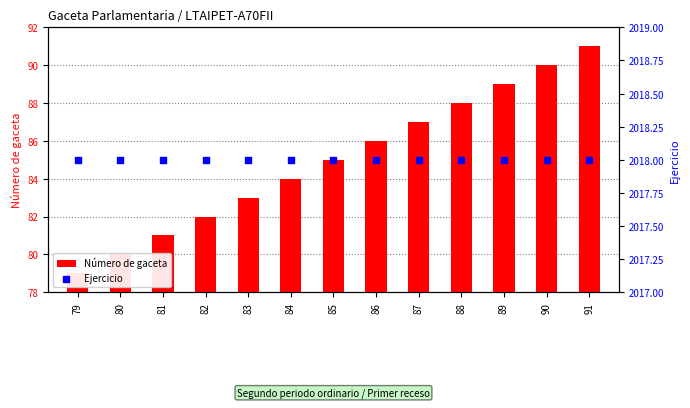

Which series has the largest total across all categories?

Ejercicio